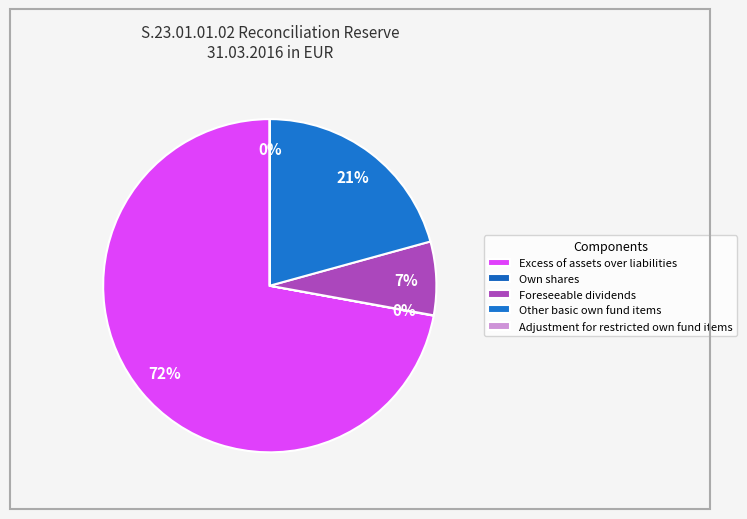

The Own shares slice represents 0% of the pie. True or false?

True